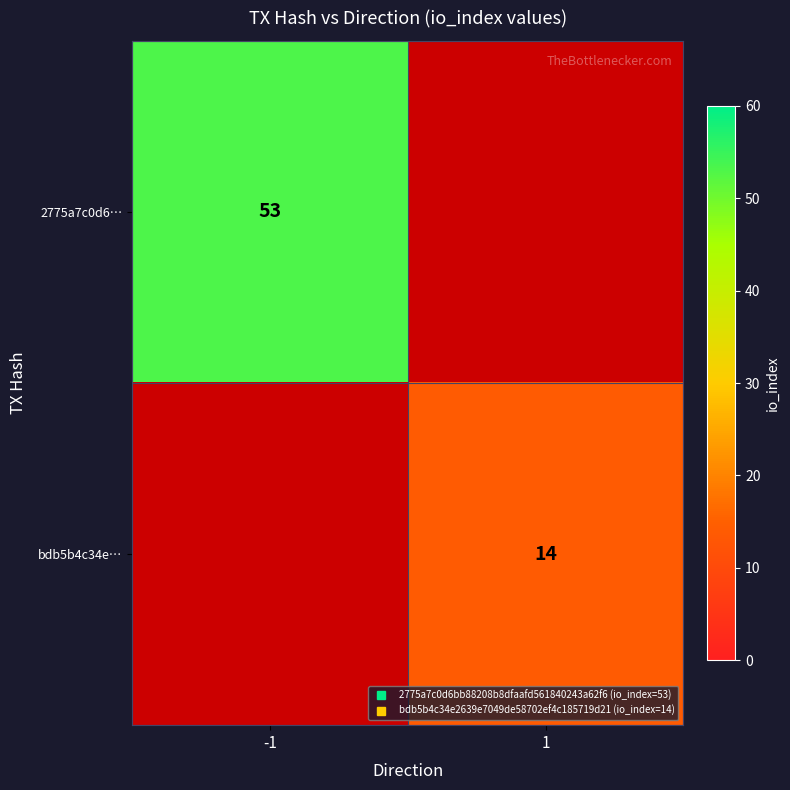

How many values in bdb5b4c34e… are above zero?

1